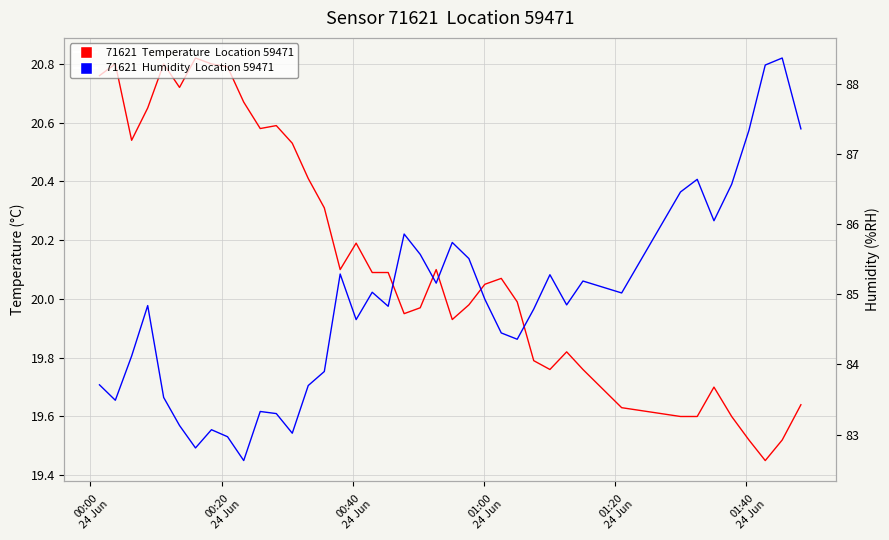

True or false: 71621  Humidity  Location 59471 and 71621  Temperature  Location 59471 intersect in this chart.

False